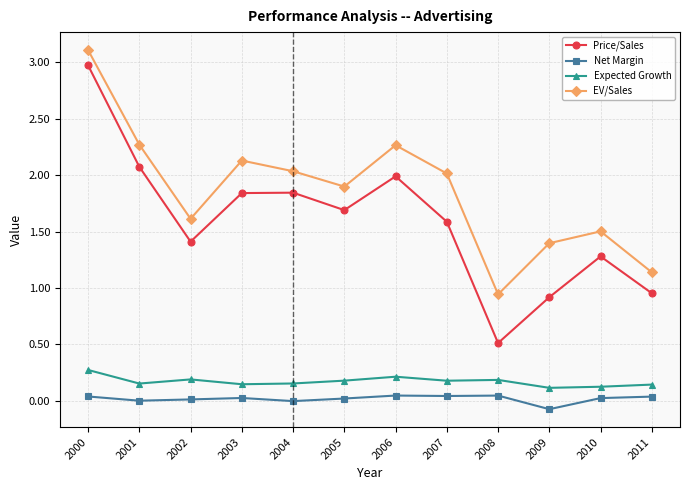

What is the spread (max minus min) of values at 2005?

1.9